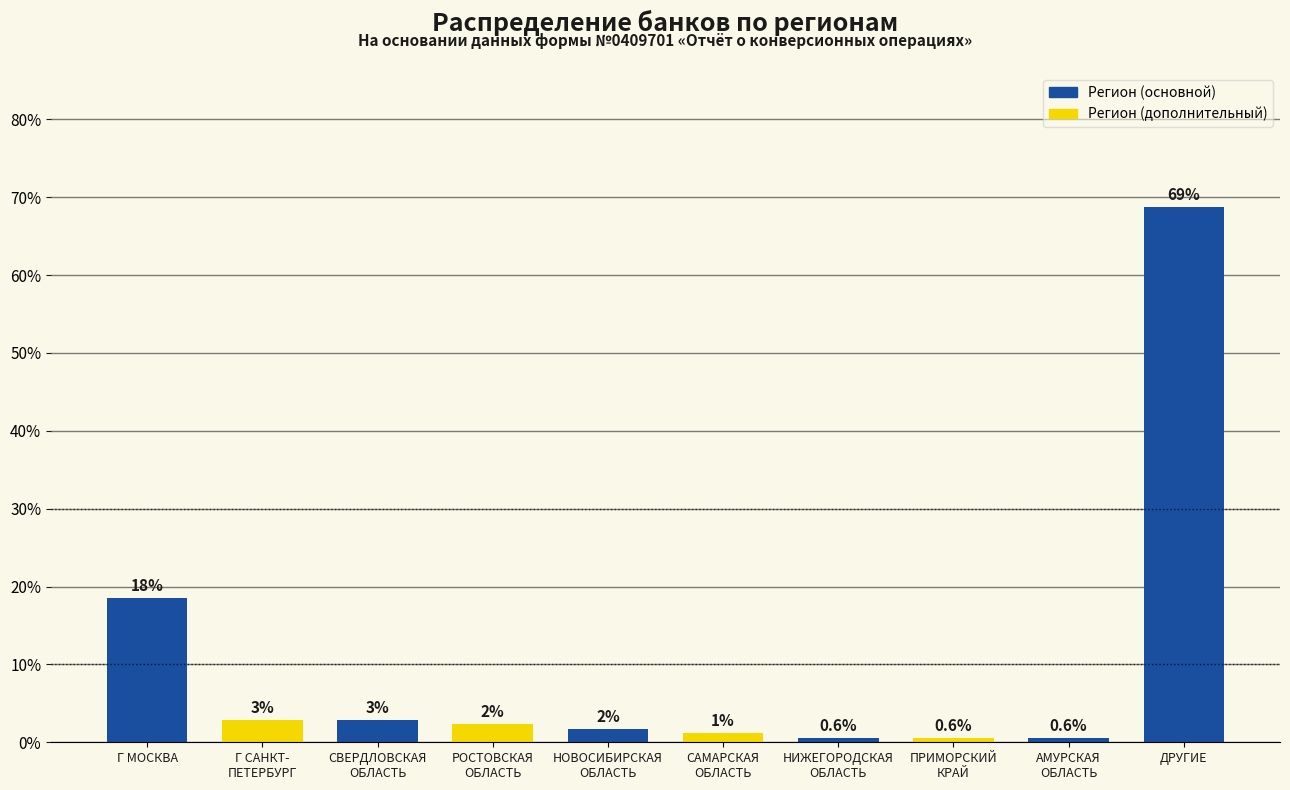

What is the minimum value shown in the chart?

0.6